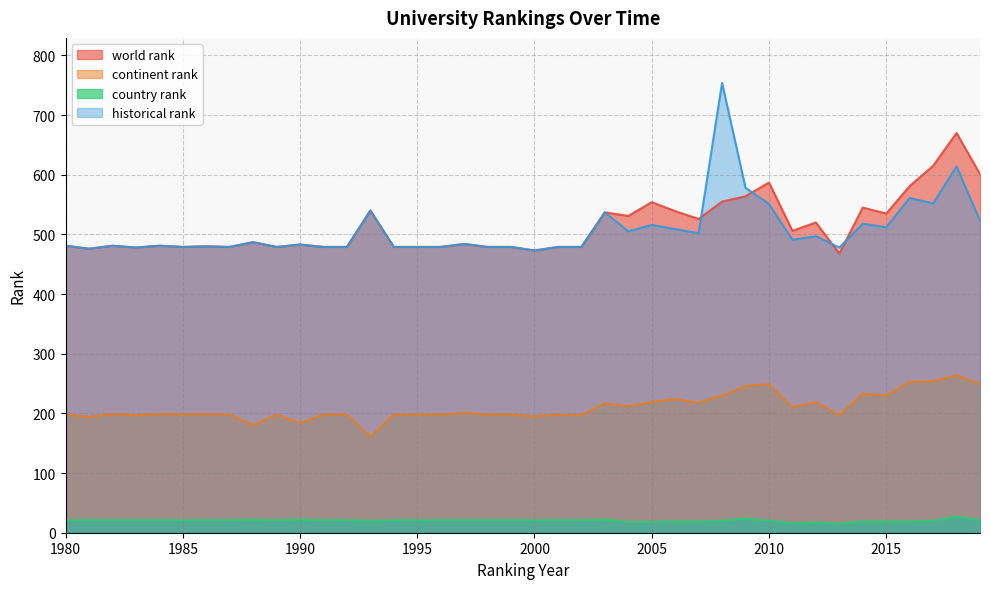

Reading left to right, what are all the values shown in this chart?

world rank: 481	476	481	478	481	479	480	479	487	479	483	479	479	540	479	479	479	484	479	479	473	479	479	537	531	554	539	526	555	564	587	506	520	468	545	535	581	615	670	601
continent rank: 198	194	199	197	199	198	199	198	180	198	184	198	198	161	198	198	198	201	198	198	195	198	197	217	212	219	224	218	230	246	249	211	219	197	233	230	253	254	264	249
country rank: 21	21	21	21	21	21	21	21	22	21	22	21	21	20	21	21	21	21	21	21	21	21	21	22	18	18	19	19	20	24	20	16	17	15	19	19	19	20	27	21
historical rank: 481	476	481	478	481	479	480	479	487	479	483	479	479	540	479	479	479	484	479	479	473	479	479	537	505	516	509	502	754	578	551	491	497	478	518	512	561	552	614	523